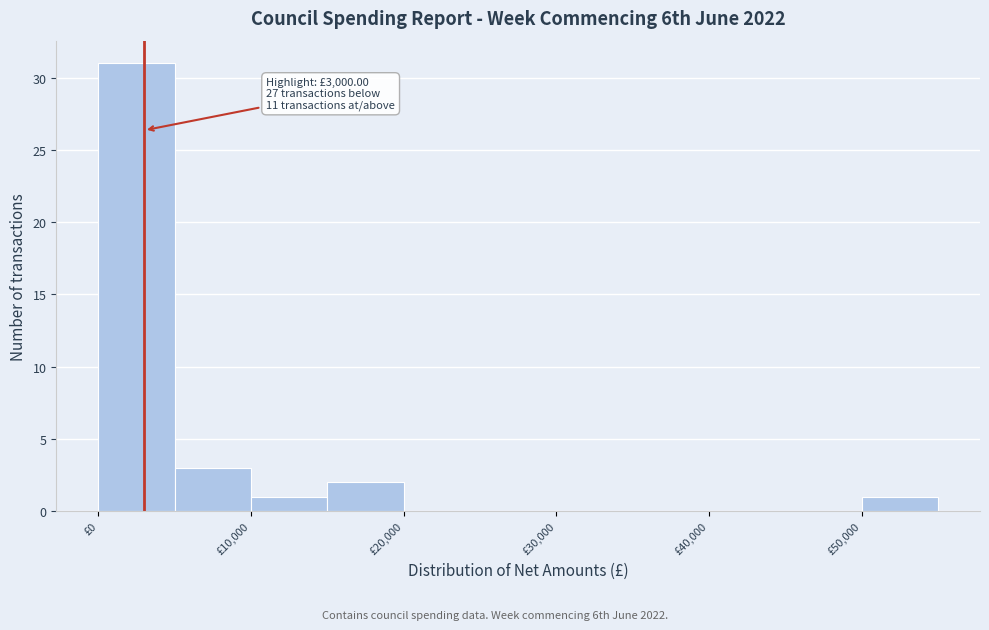

Over which range of the x-axis is the bar tallest?

0 to 5000